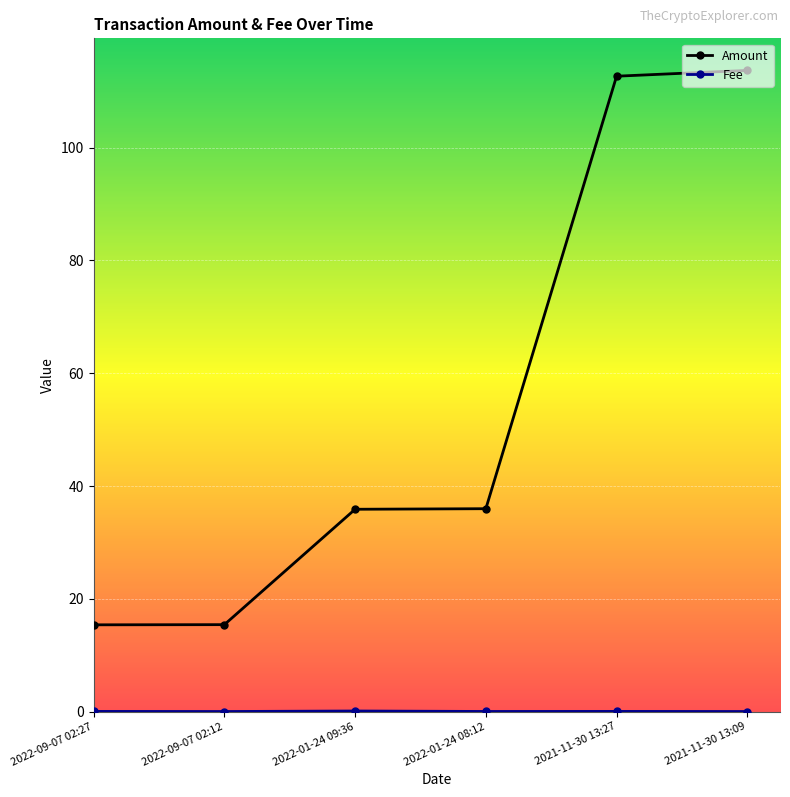

How many data points in Amount are less than 35?

2